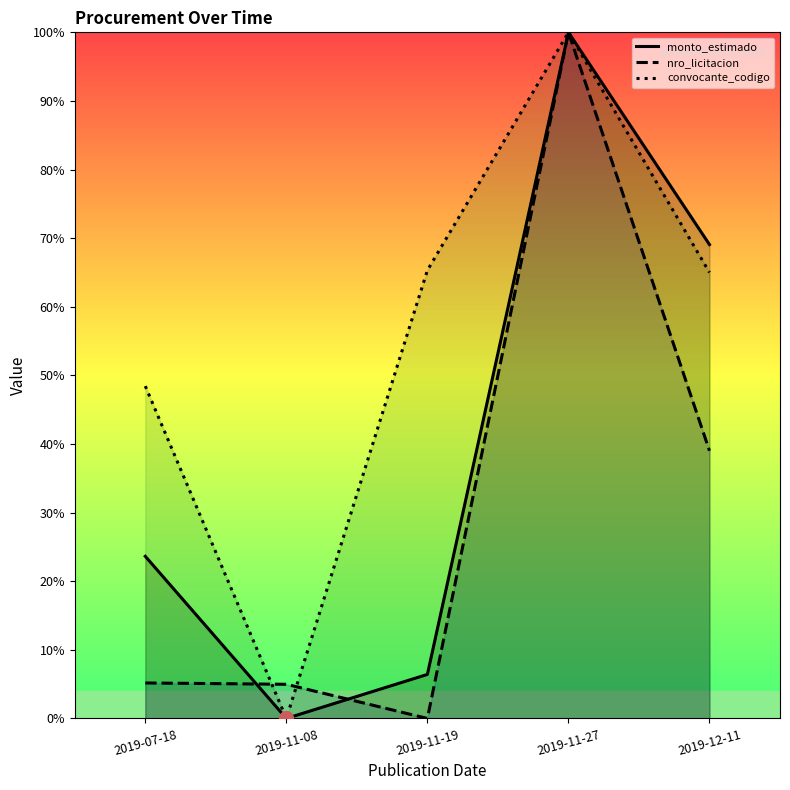

What are all the series names shown in the legend?

monto_estimado, nro_licitacion, convocante_codigo